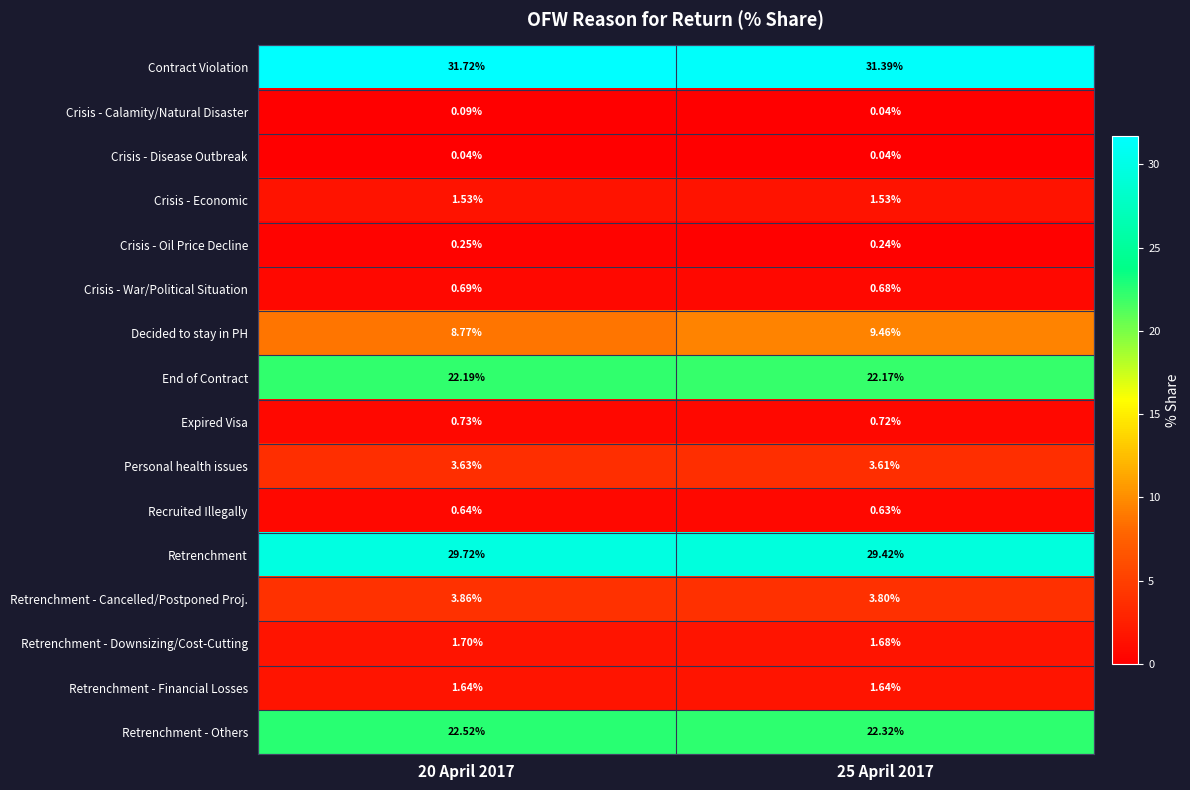

Between 20 April 2017 and 25 April 2017, which series saw the biggest shift?

Decided to stay in PH